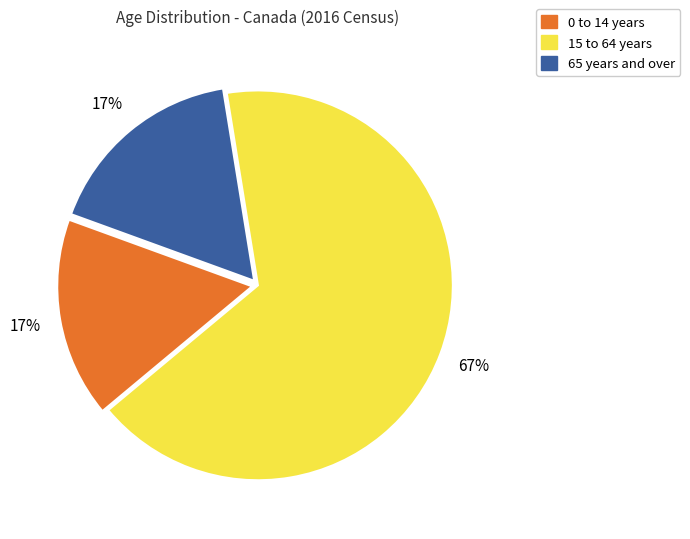

Is there any slice that represents more than half of the pie?

Yes